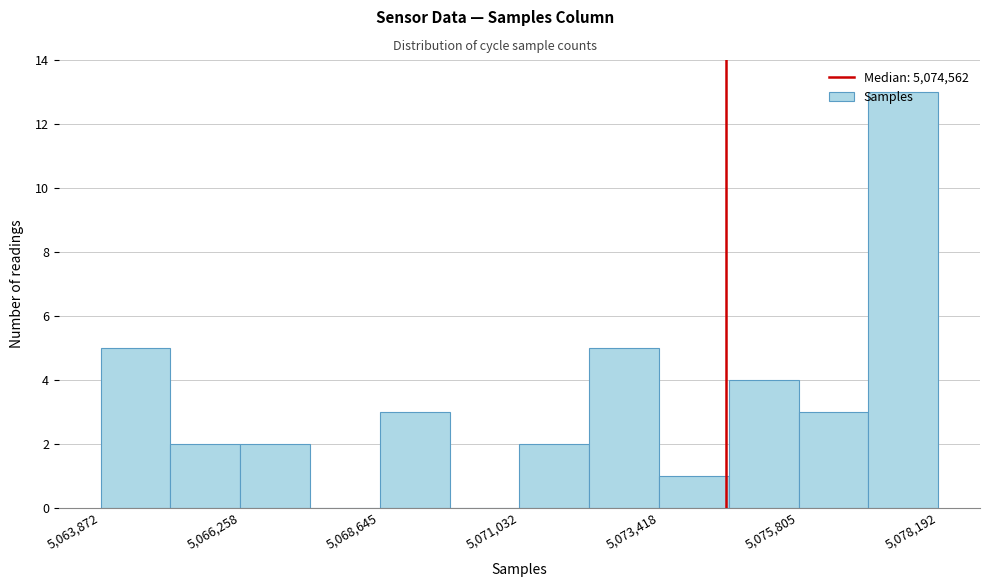

Read against the x-axis, roughly where is the centre of the tallest bar?

5077500